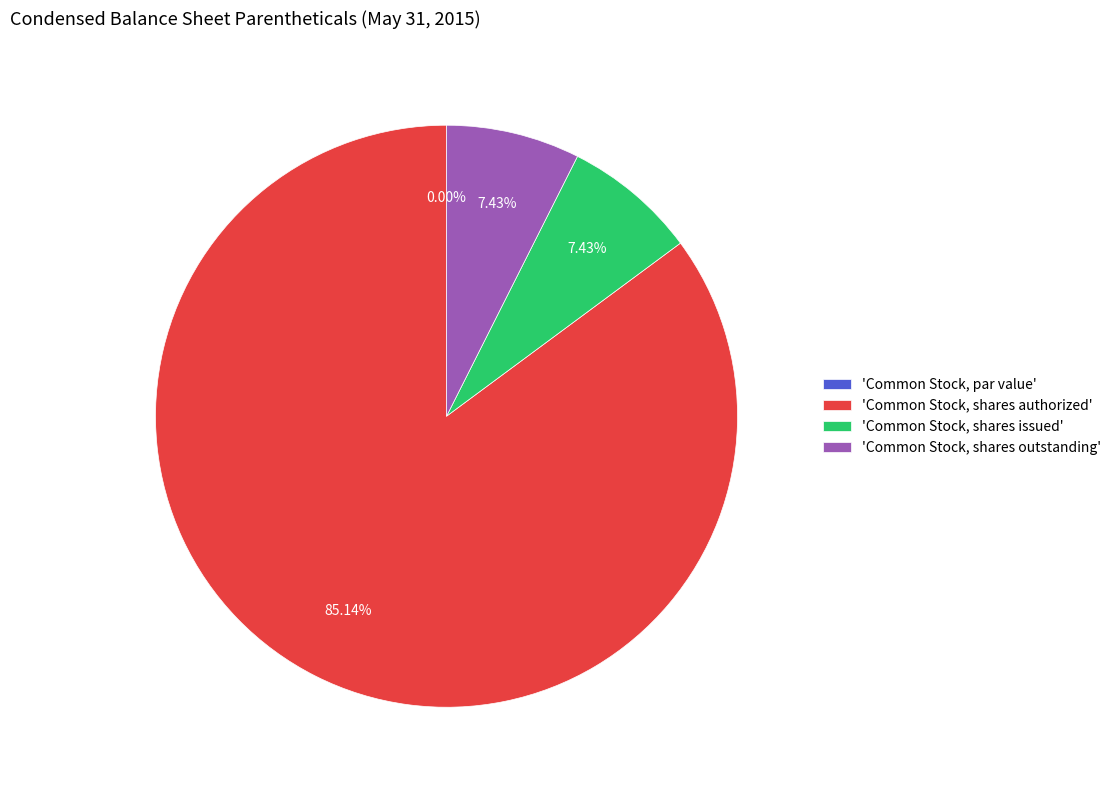

Rank the categories by value from highest to lowest.

Common Stock, shares authorized, Common Stock, shares issued, Common Stock, shares outstanding, Common Stock, par value